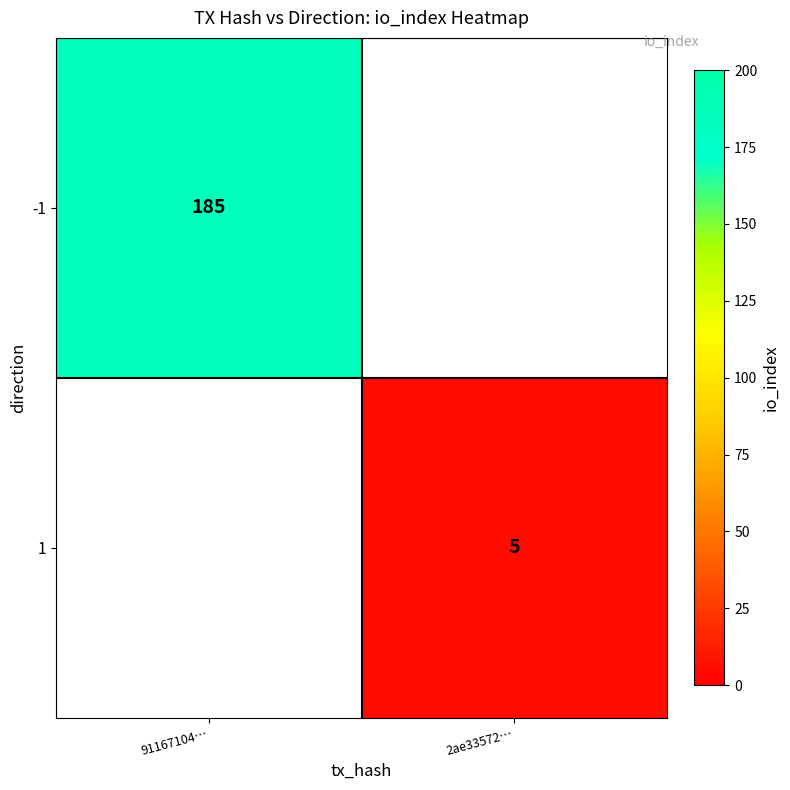

Between 2ae33572… and 91167104…, which is larger?

91167104…